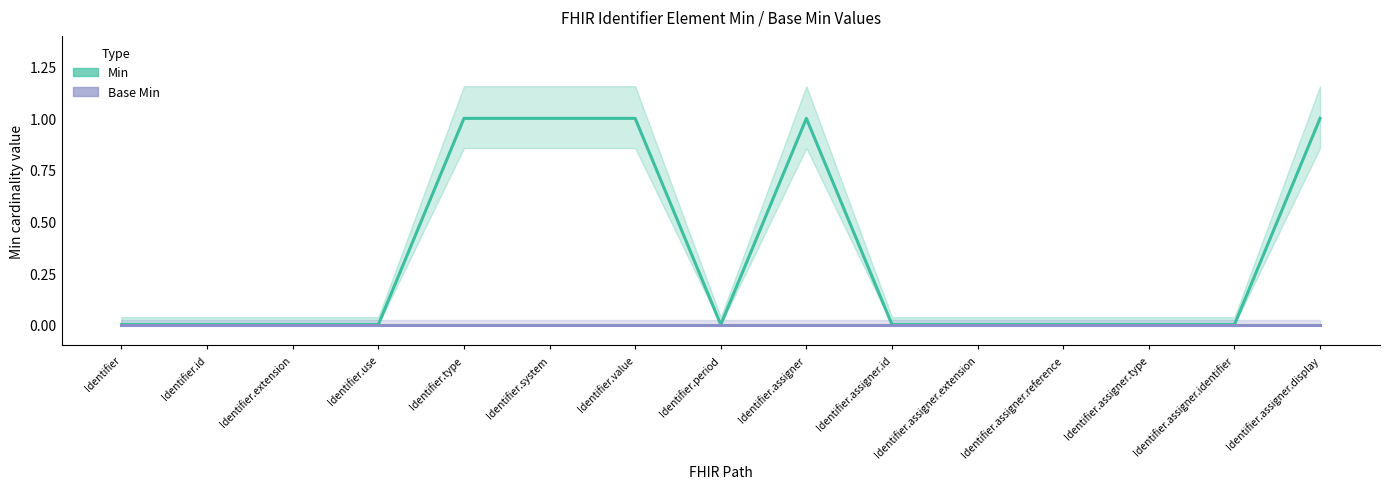

What is the label of the 3rd point from the right?

Identifier.assigner.type